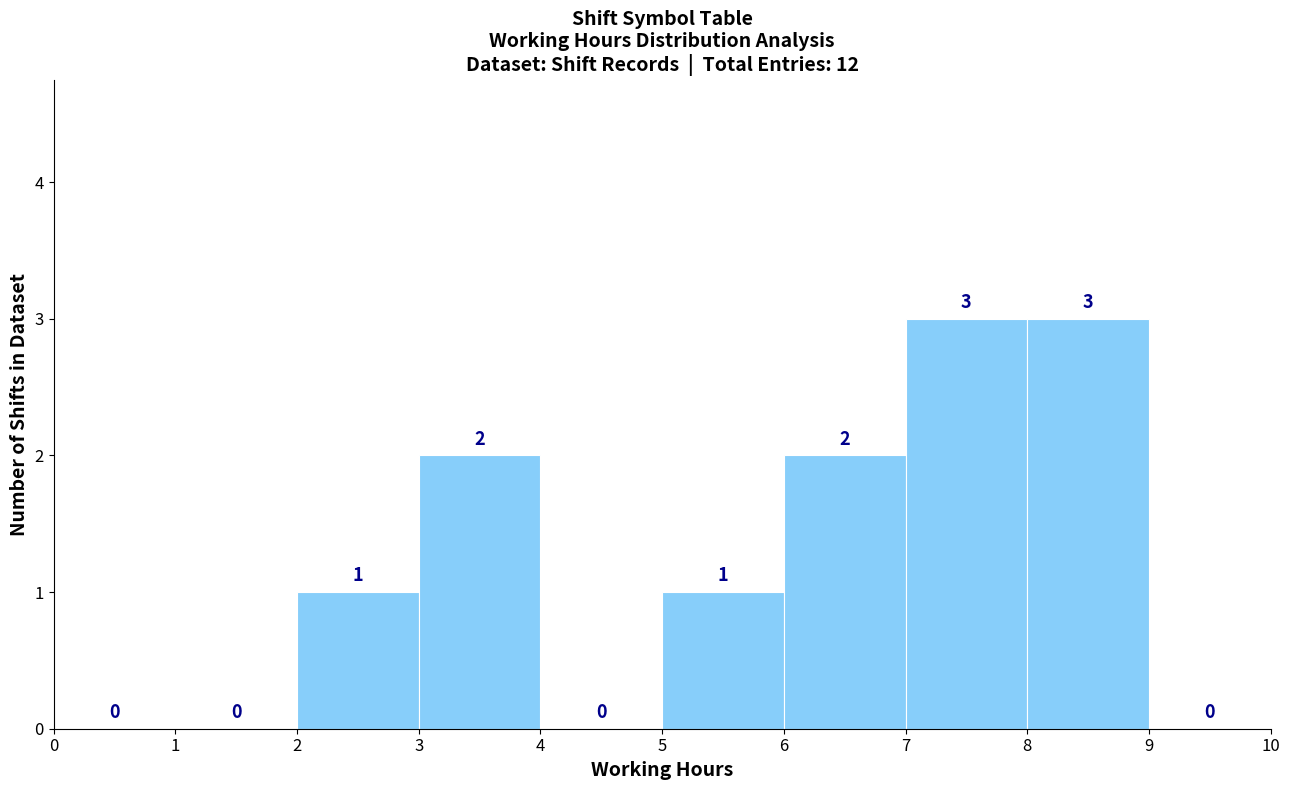

Reading left to right, list every bar in this chart as the range it spans on the x-axis followed by its height.

0 to 1: 0
1 to 2: 0
2 to 3: 1
3 to 4: 2
4 to 5: 0
5 to 6: 1
6 to 7: 2
7 to 8: 3
8 to 9: 3
9 to 10: 0